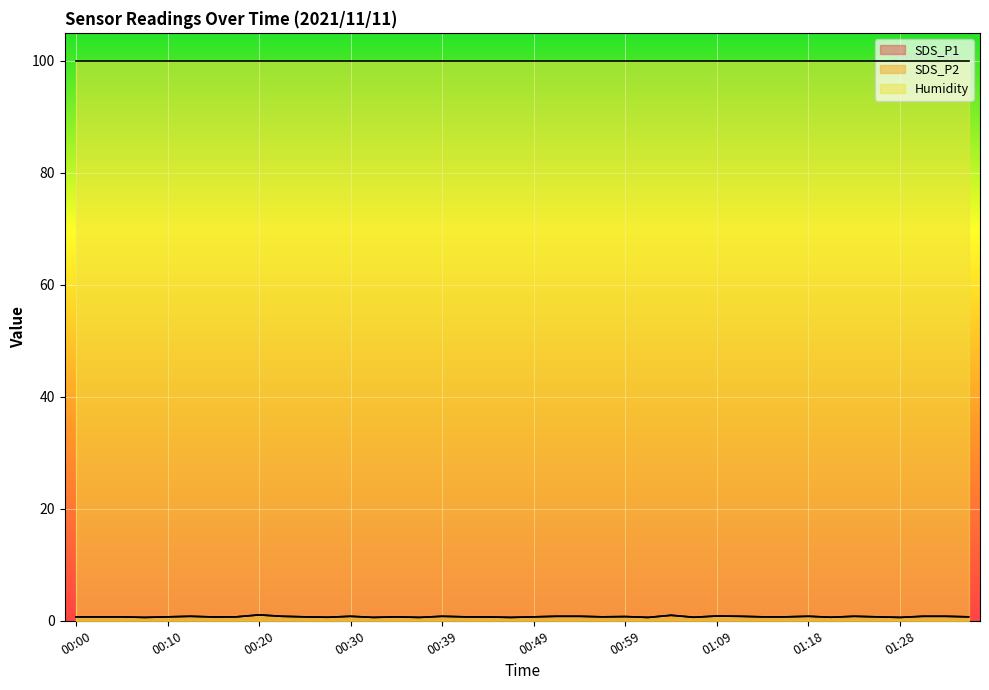

Is the value of SDS_P2 at 00:22 greater than the value of SDS_P1 at 00:30?

No